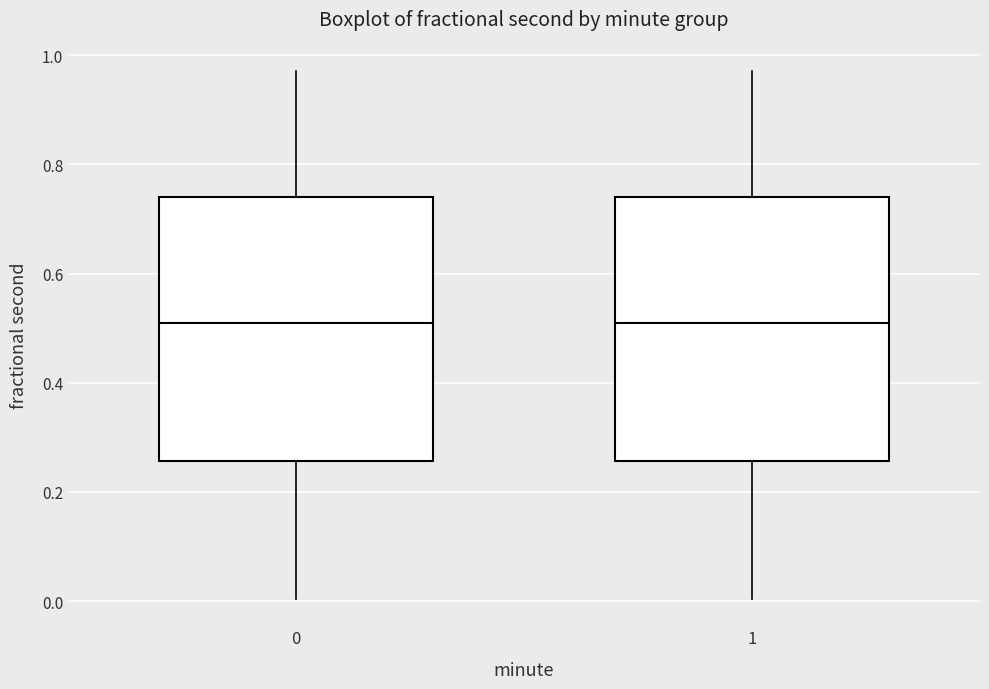

Where does the upper whisker of the box at x = 1 end on the y-axis? The values are not printed on the chart, so give them approximately, as read against the axis.

0.98